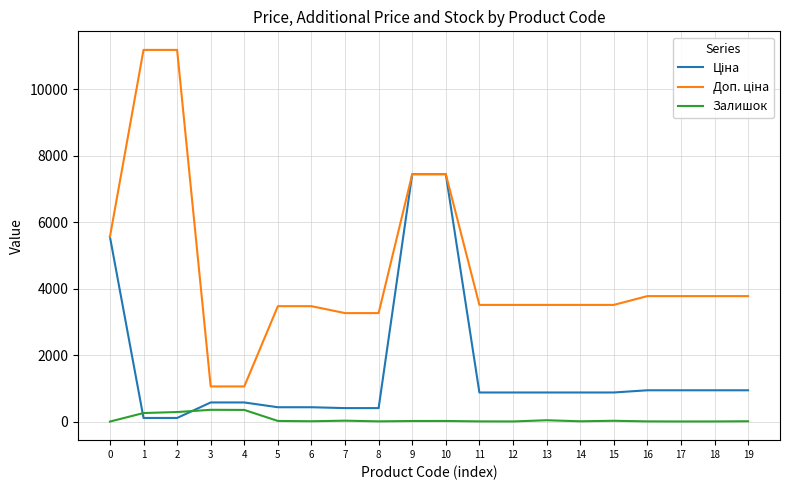

What is the greatest value displayed?

11182.0